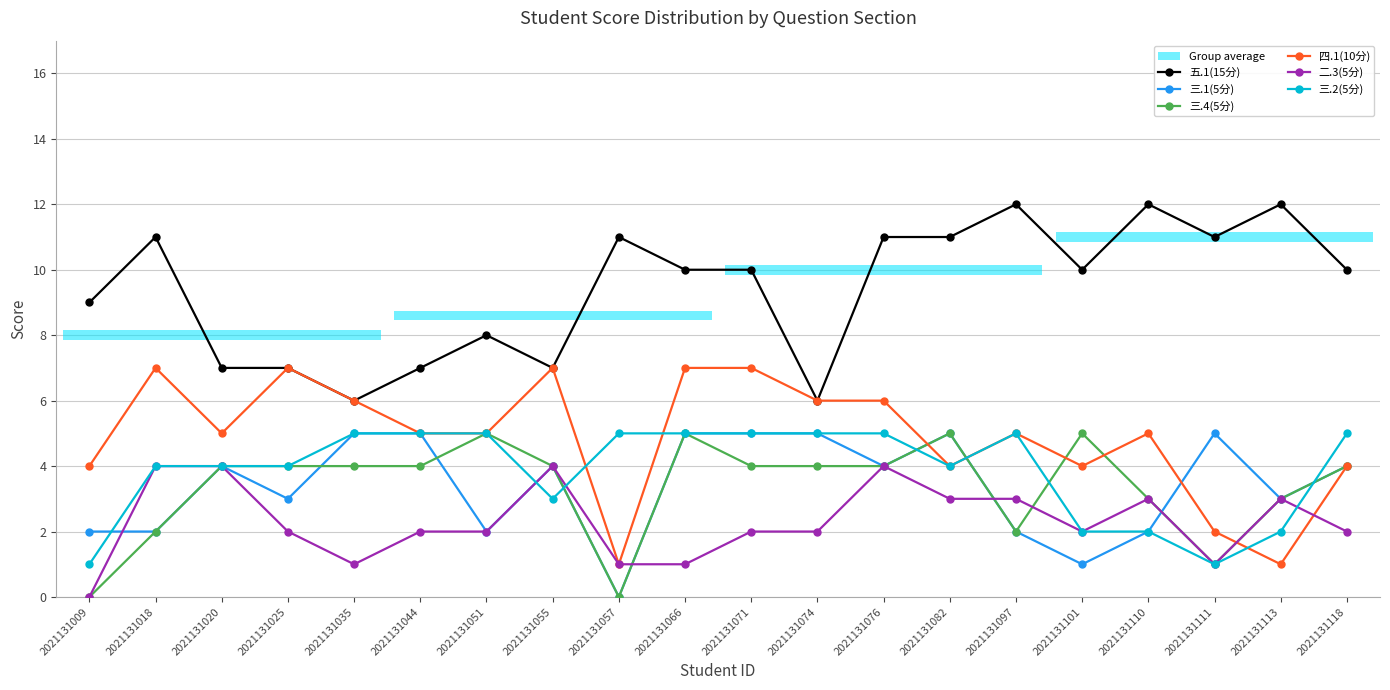

Rank the series by their maximum value, from highest to lowest.

五.1(15分), 四.1(10分), 三.1(5分), 三.4(5分), 三.2(5分), 二.3(5分)